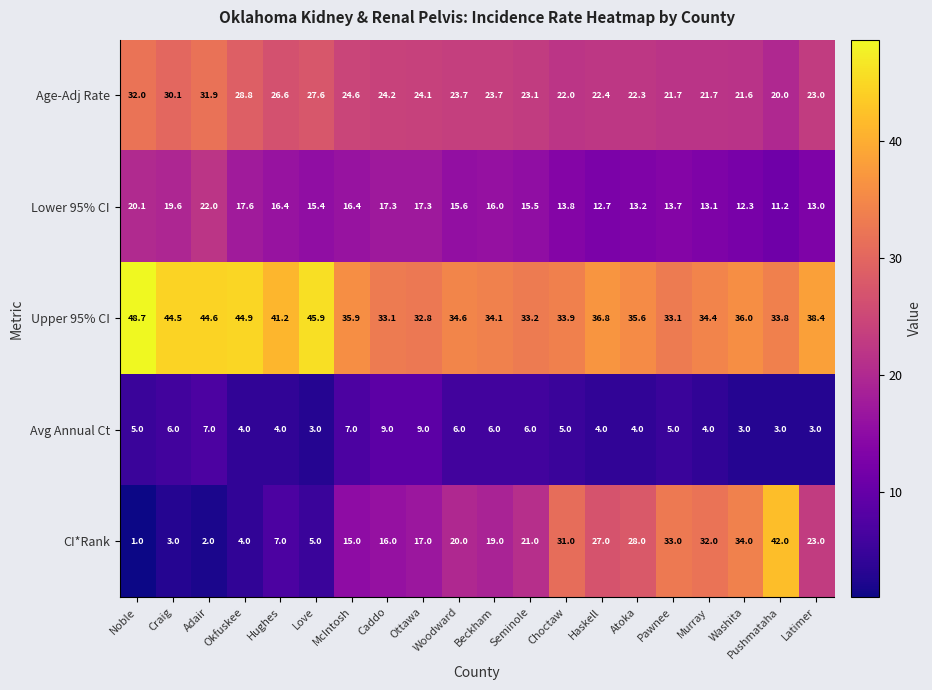

What is the sum of the Age-Adj Rate values at Seminole and Washita?

44.7